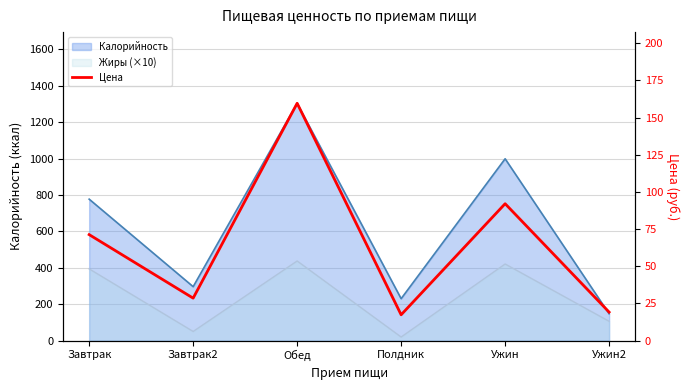

Is it true that the value at Завтрак2 is 38.7?

False